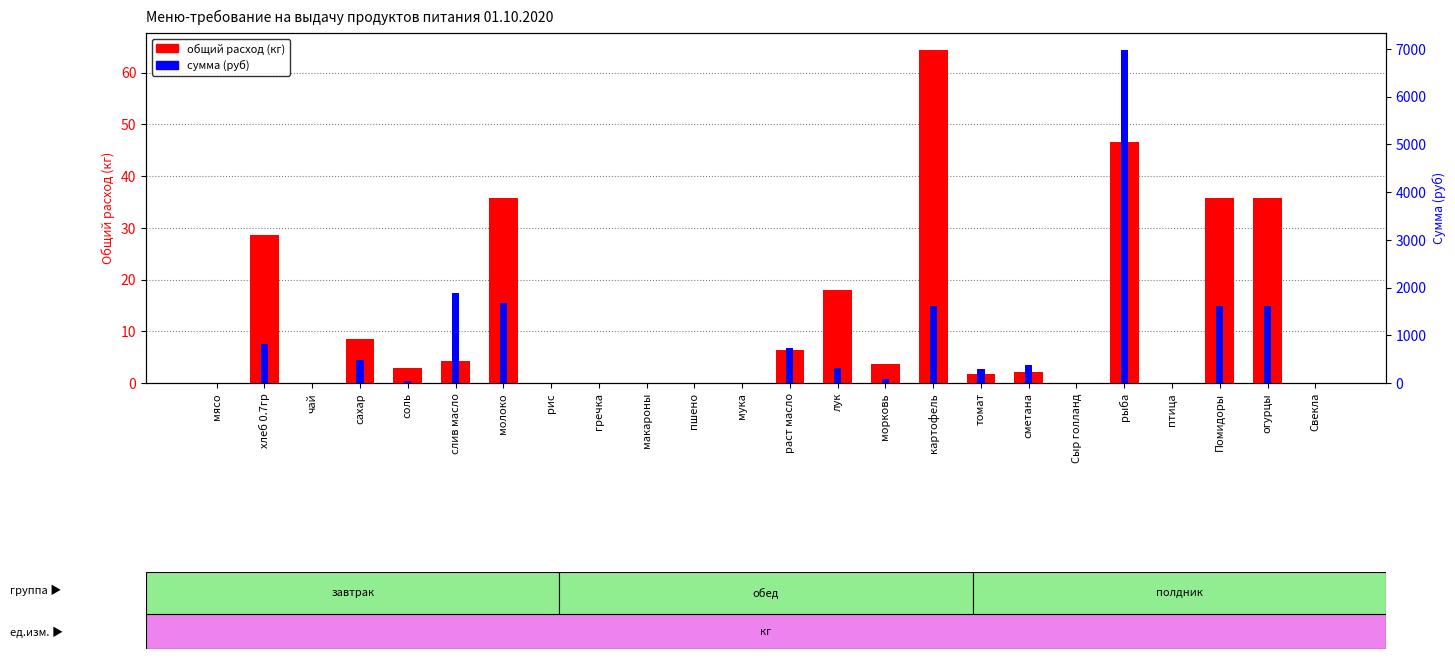

The value of сумма (руб) at Сыр голланд is 0.0. True or false?

True